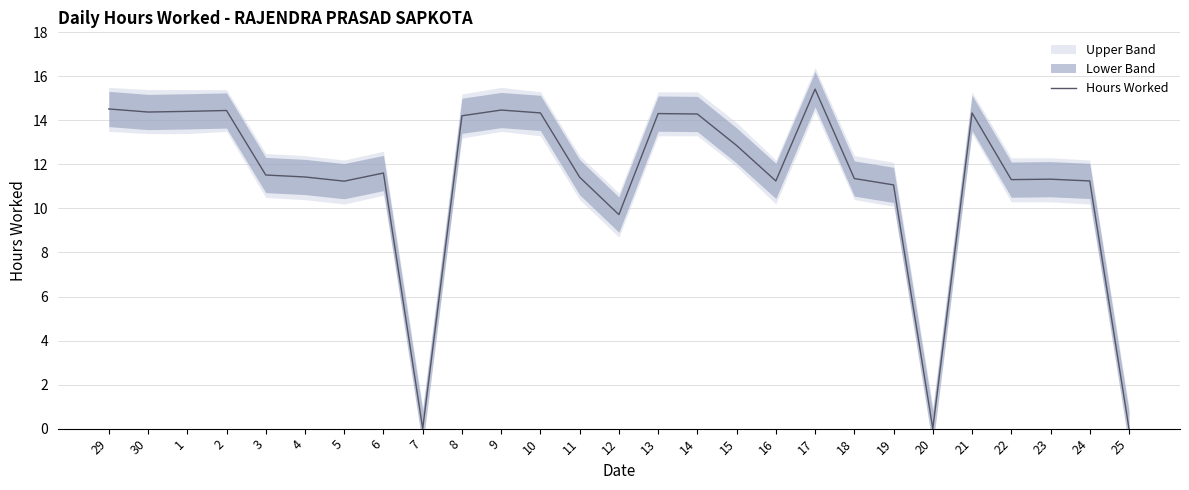

How many data points are above 11?

23